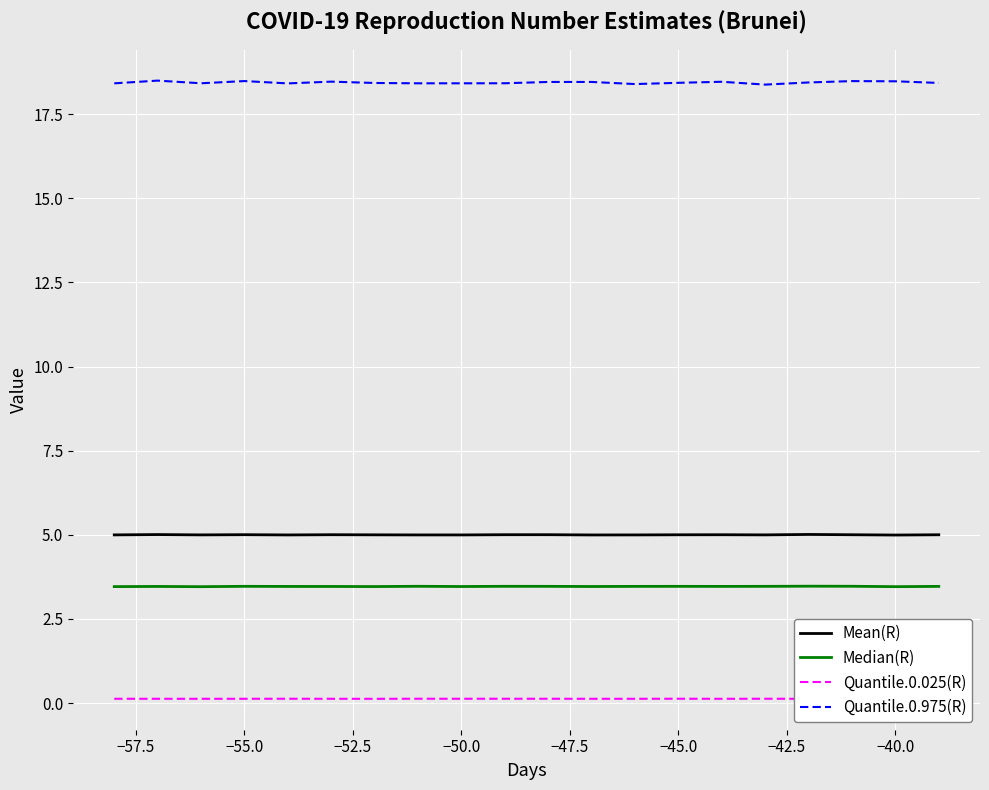

List the series in order of their peak value, highest first.

Quantile.0.975(R), Mean(R), Median(R), Quantile.0.025(R)